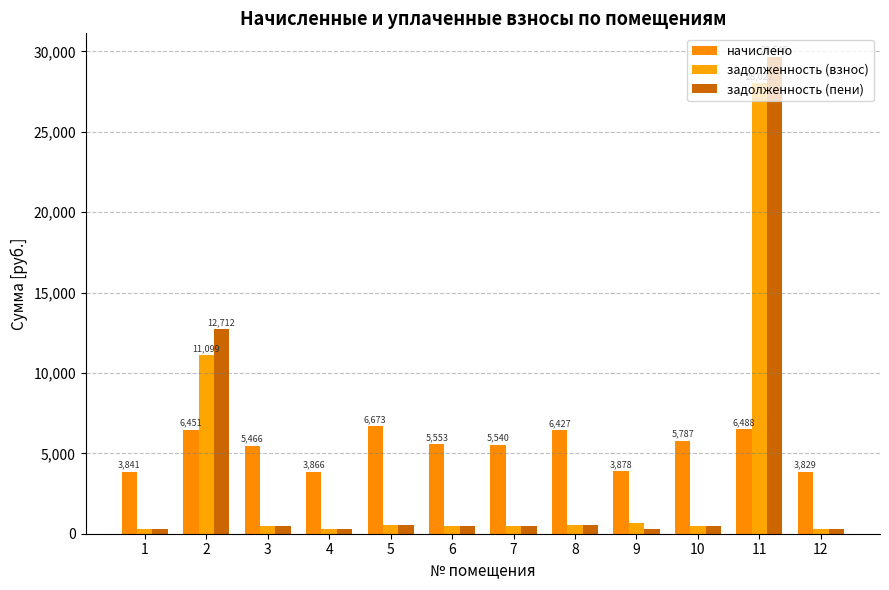

How many data points in задолженность (пени) are above 462?

6